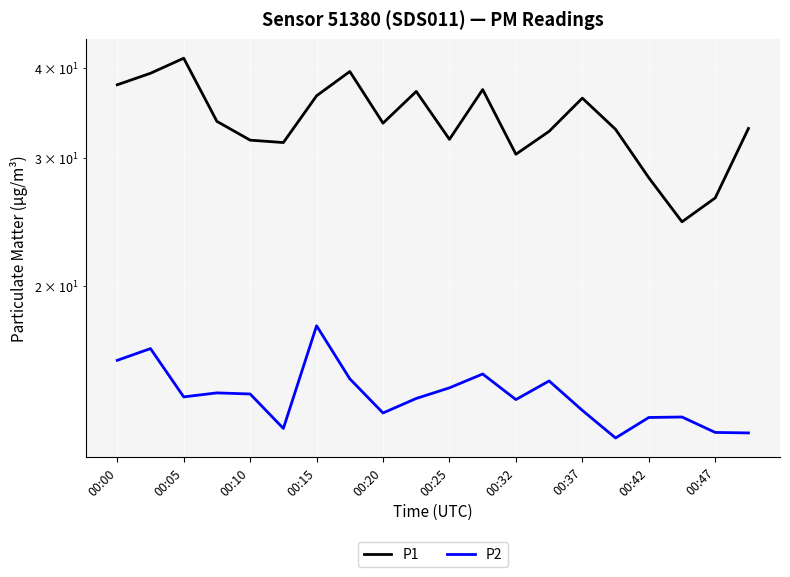

What are all the series names shown in the legend?

P1, P2